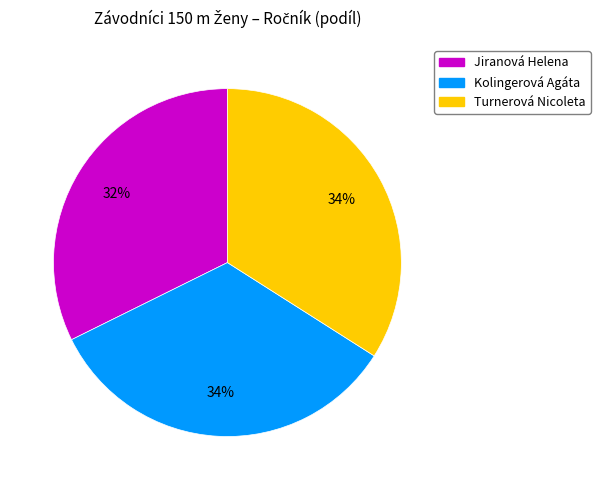

What percentage is the Jiranová Helena slice, to the nearest percent?

32%